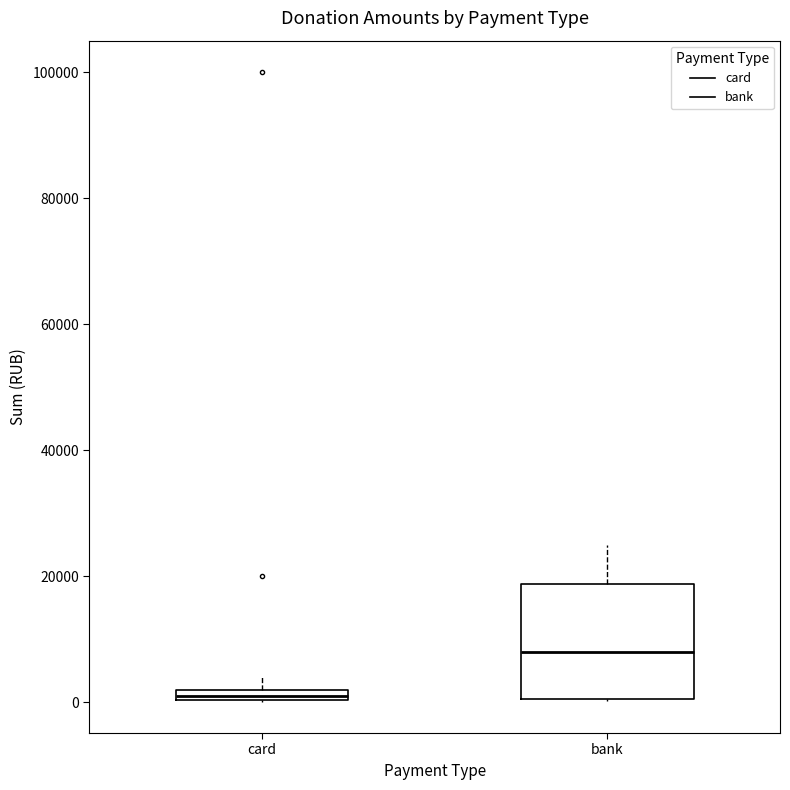

Where does the upper whisker of the box for card end on the y-axis? The values are not printed on the chart, so give them approximately, as read against the axis.

4000